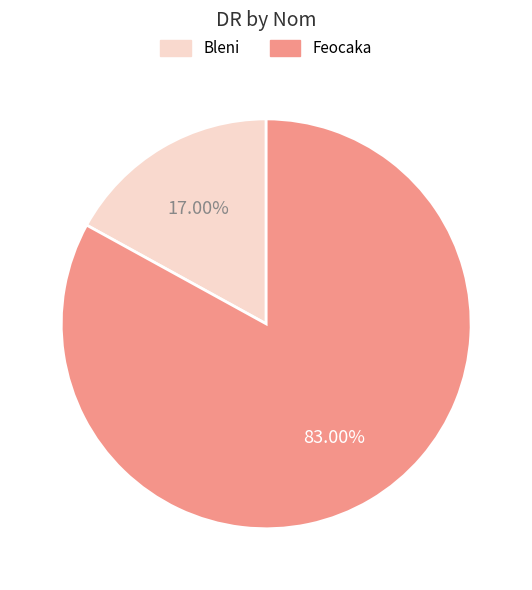

Which category has the smallest portion of the pie?

Bleni